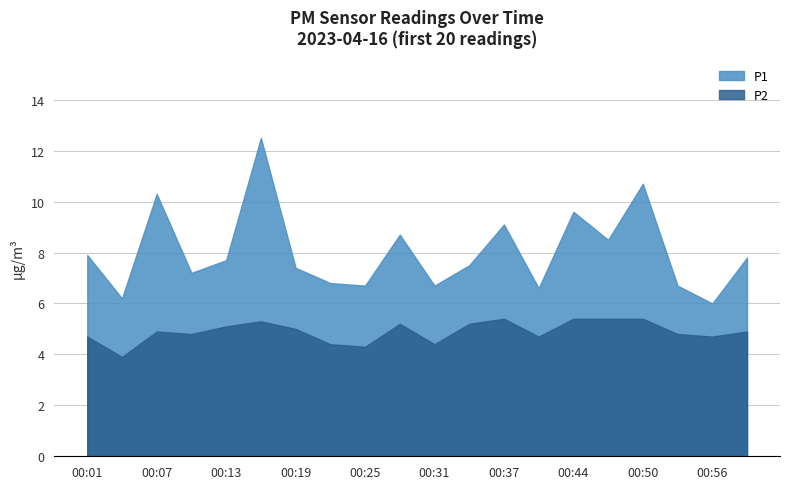

Where is P2 nearest to the value 4?

00:04